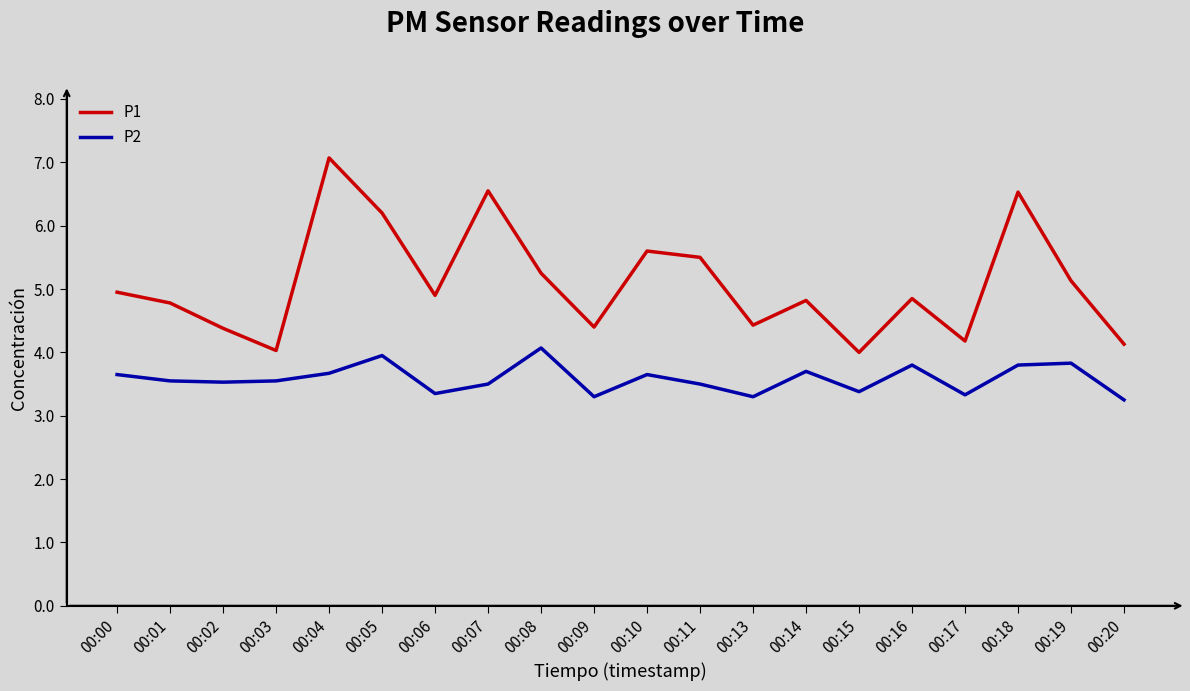

The P1 series shows 1.9 at 00:14. True or false?

False